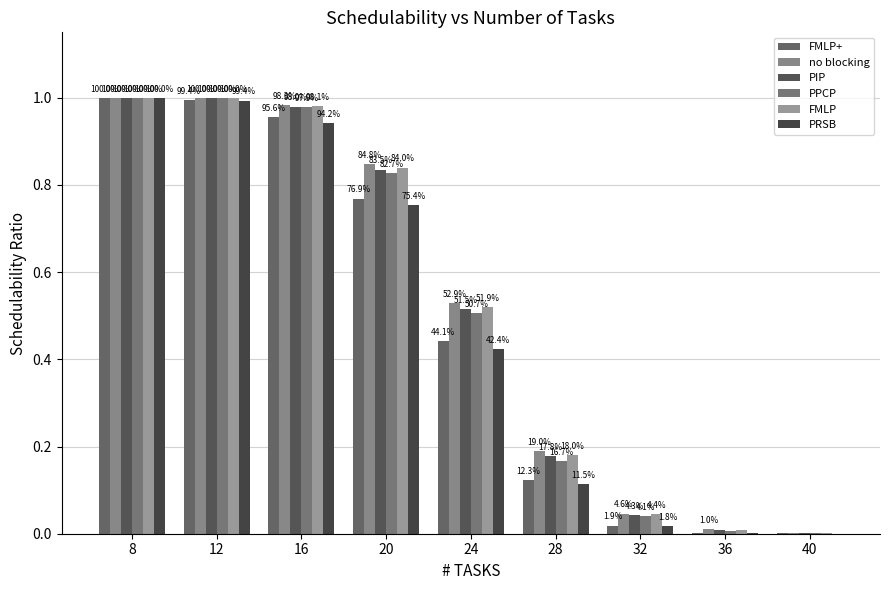

What are all the series names shown in the legend?

FMLP+, no blocking, PIP, PPCP, FMLP, PRSB